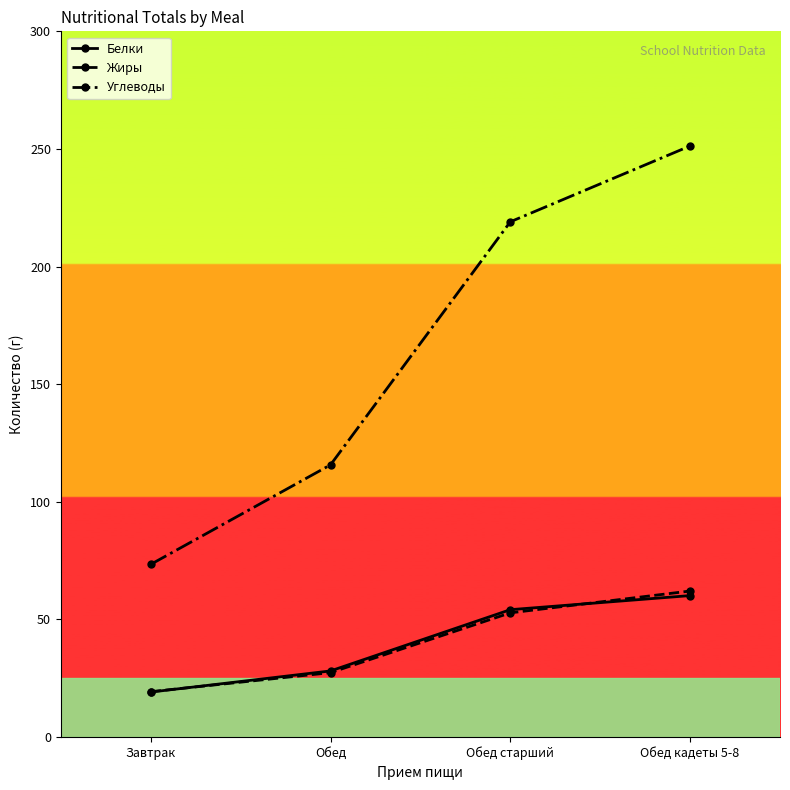

Read the Белки value at Обед старший.

54.1